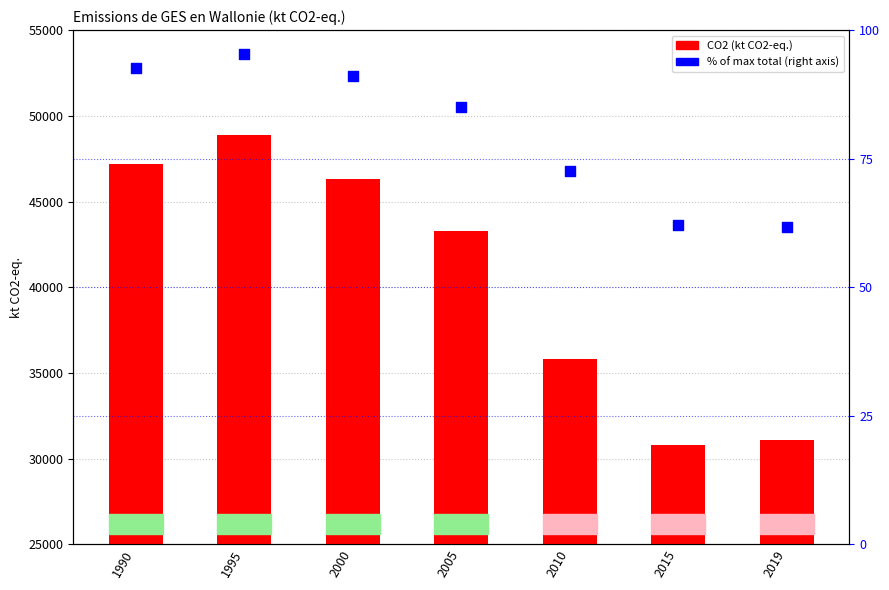

Is the value of % of max total at 2015 greater than the value of CO2 (kt) at 1995?

No